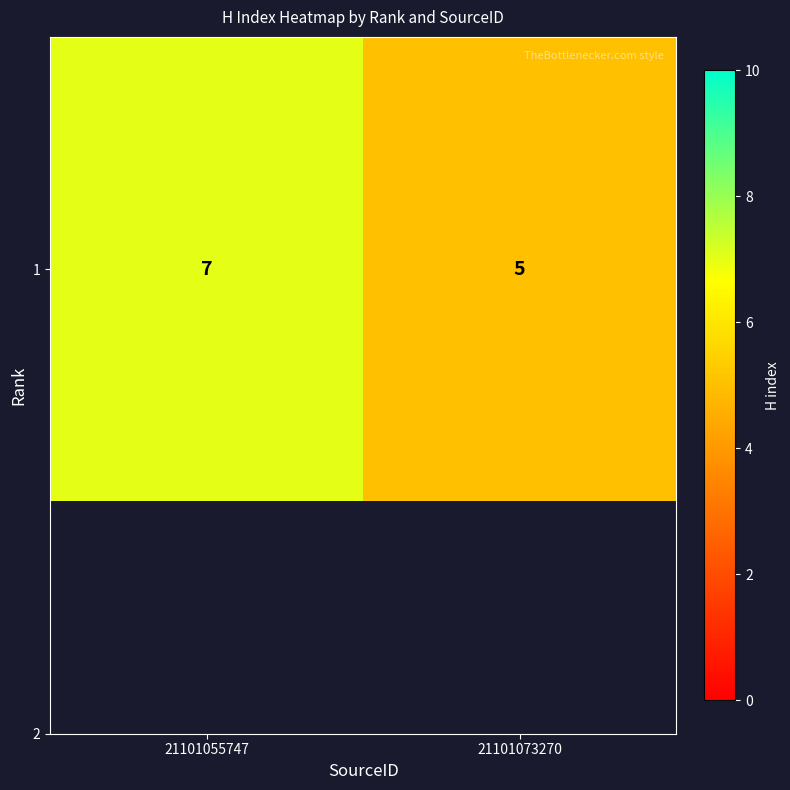

Rank the categories by value from lowest to highest.

21101073270, 21101055747